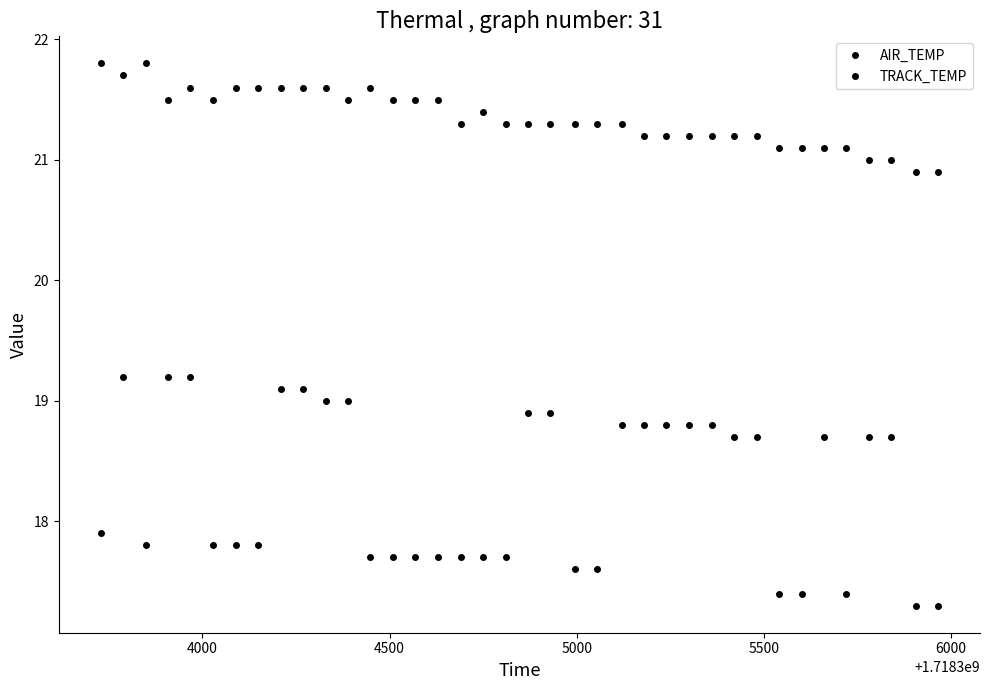

How many distinct data groups are displayed?

2